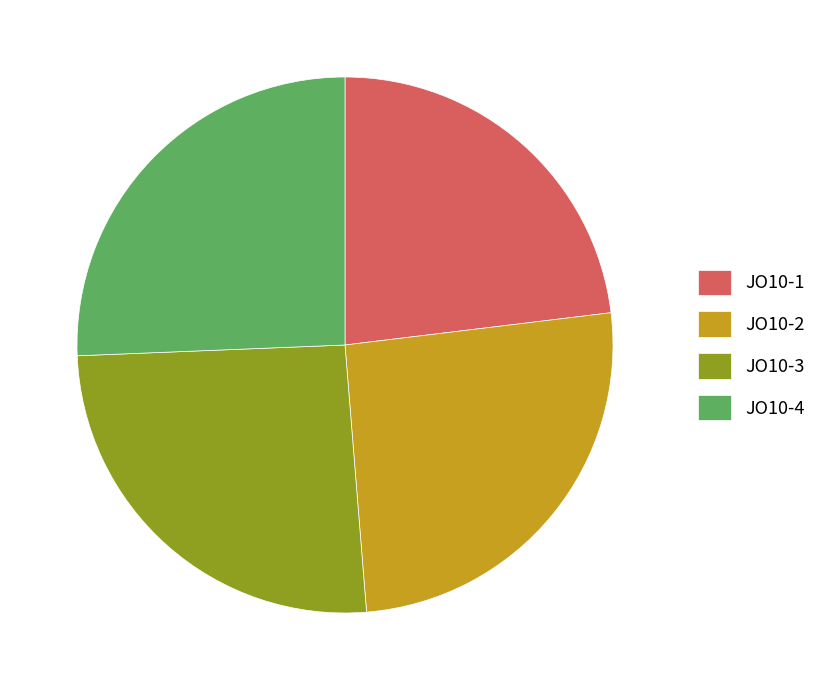

Does JO10-3 account for over 50% of the chart?

No